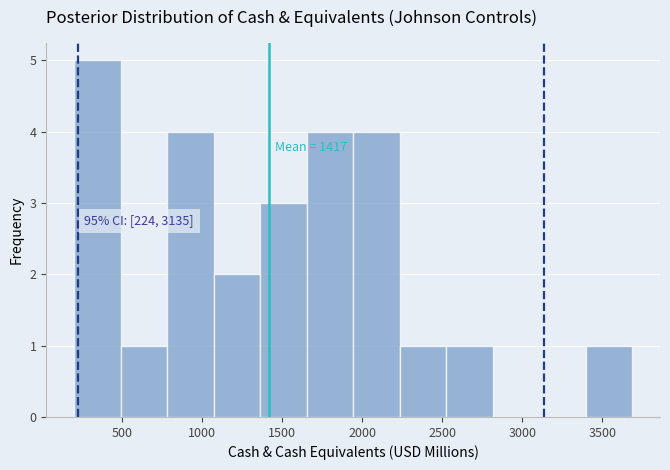

Which range on the x-axis has the tallest bar?

200 to 500